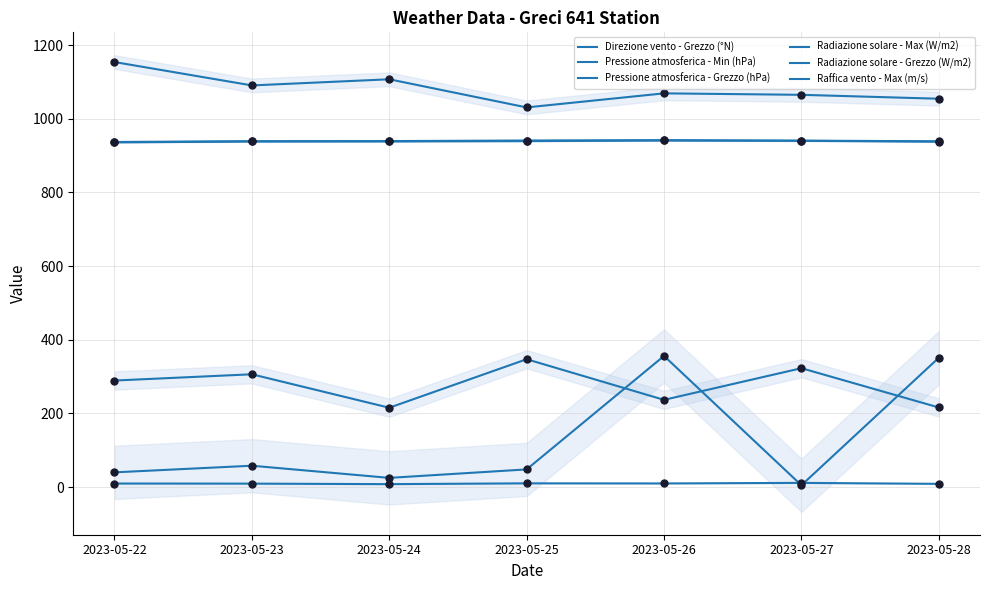

Which series contains the highest Y value?

Radiazione solare - Max (W/m2)